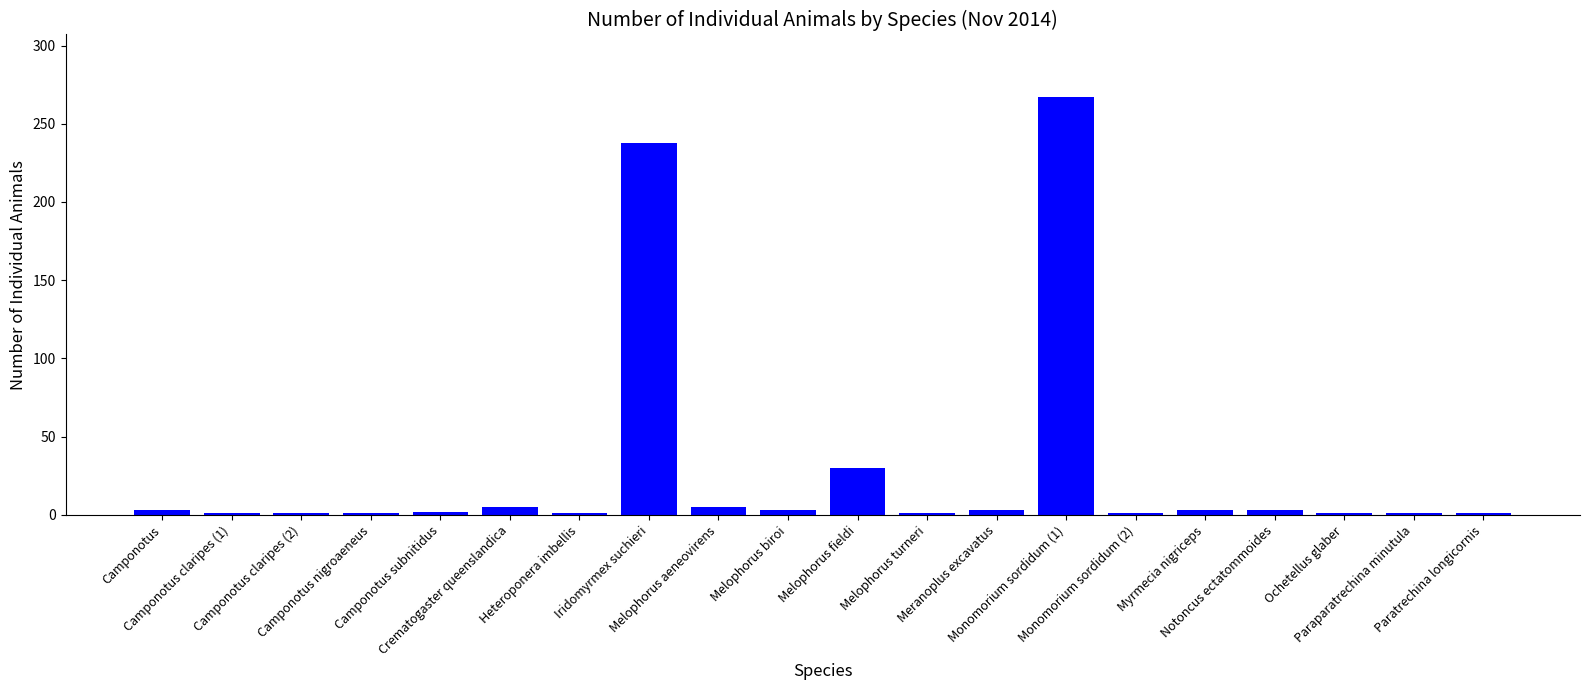

What is the maximum value shown in the chart?

267